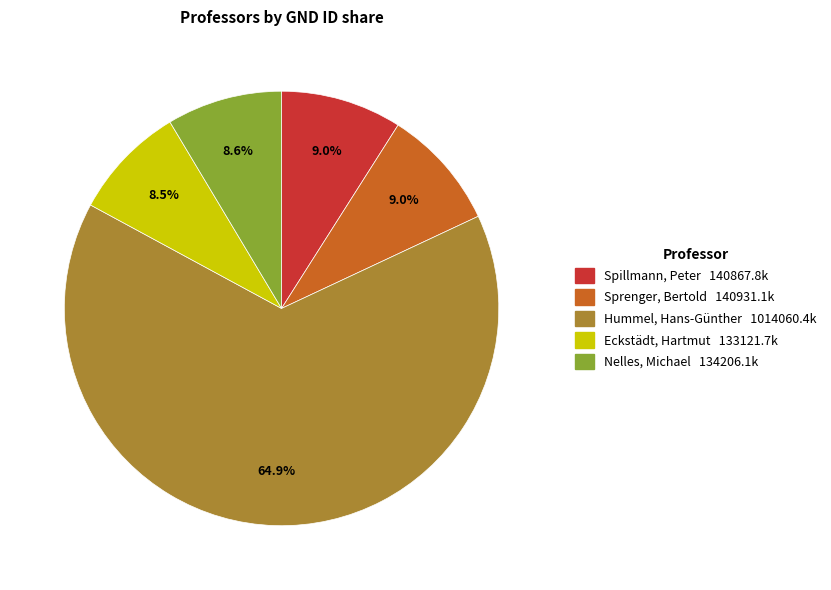

To the nearest percent, what percentage of the pie is Nelles, Michael?

9%